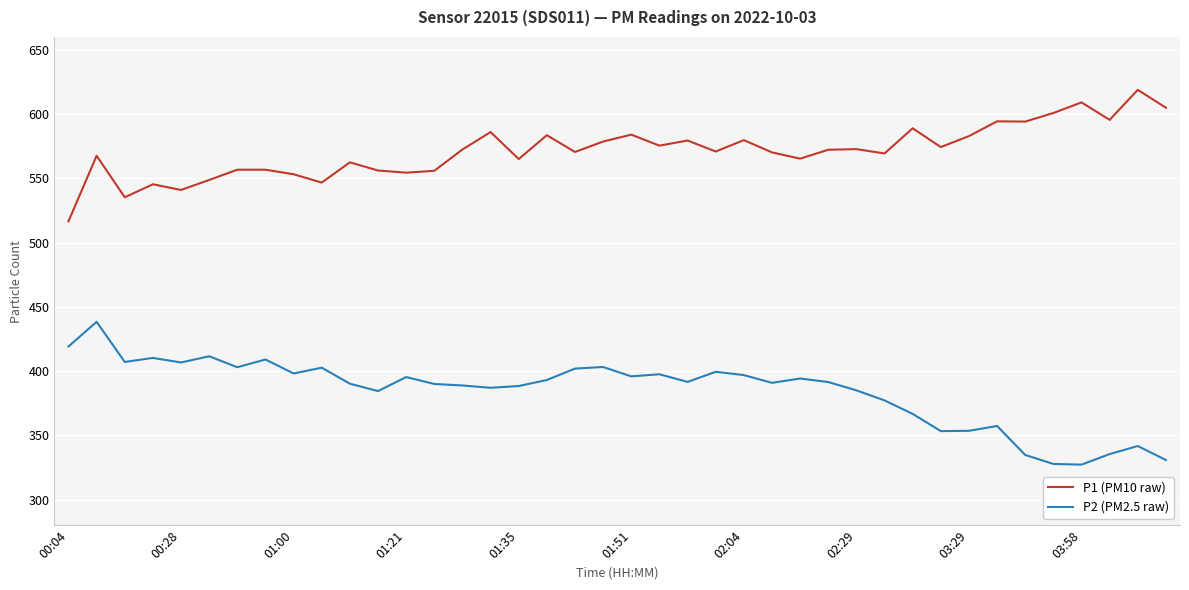

What is the maximum value shown in the chart?

618.8